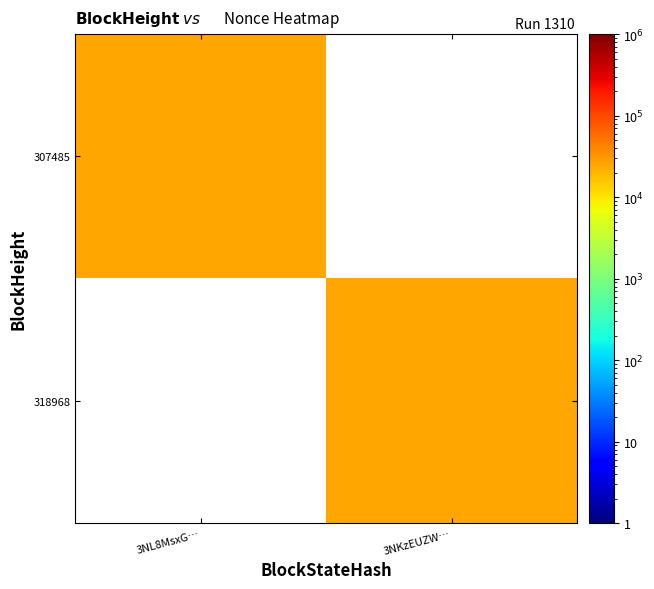

Reading left to right, list all the values displayed in this chart.

318968: 3NL8MsxG…=0.1	3NKzEUZW…=25047.0
307485: 3NL8MsxG…=25047.0	3NKzEUZW…=0.1